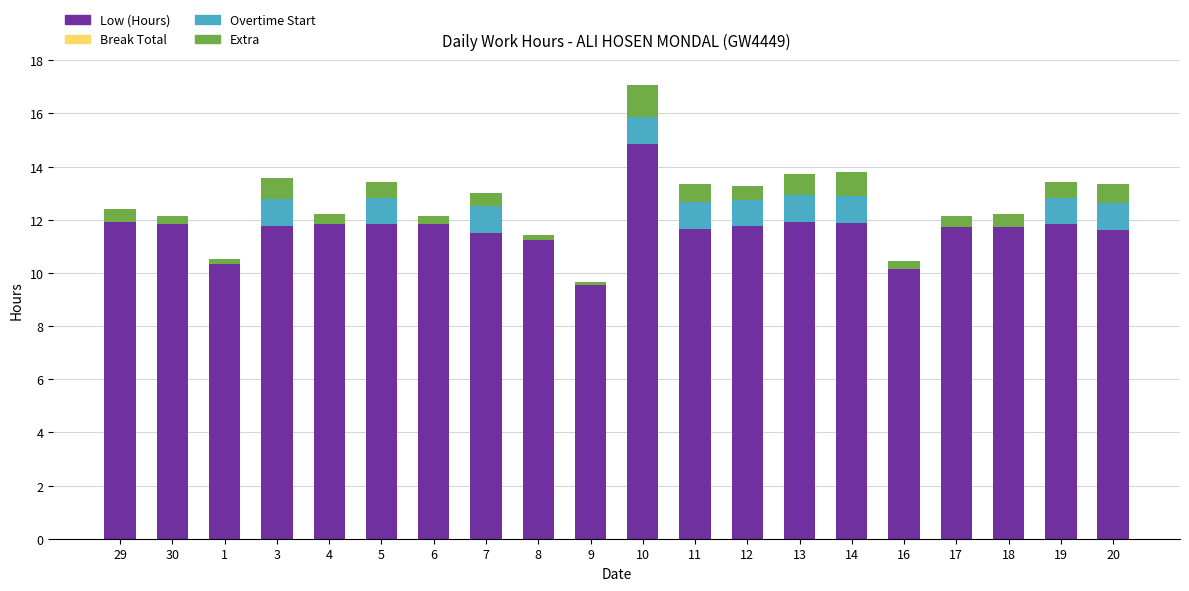

What is the highest value of the Low (Hours) series?

14.9